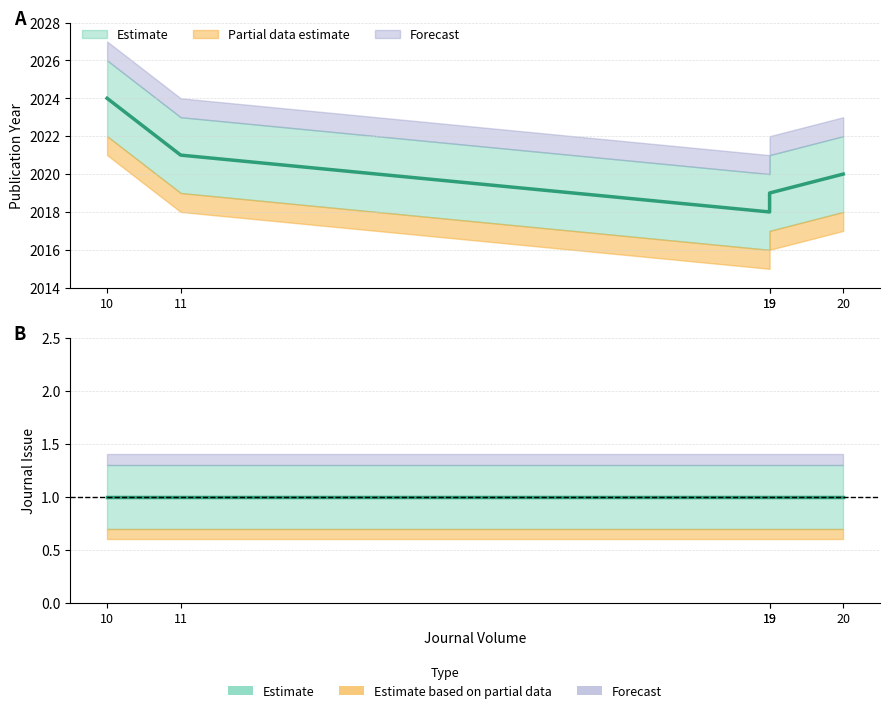

Where does the Publication Year series first go above 2020?

10